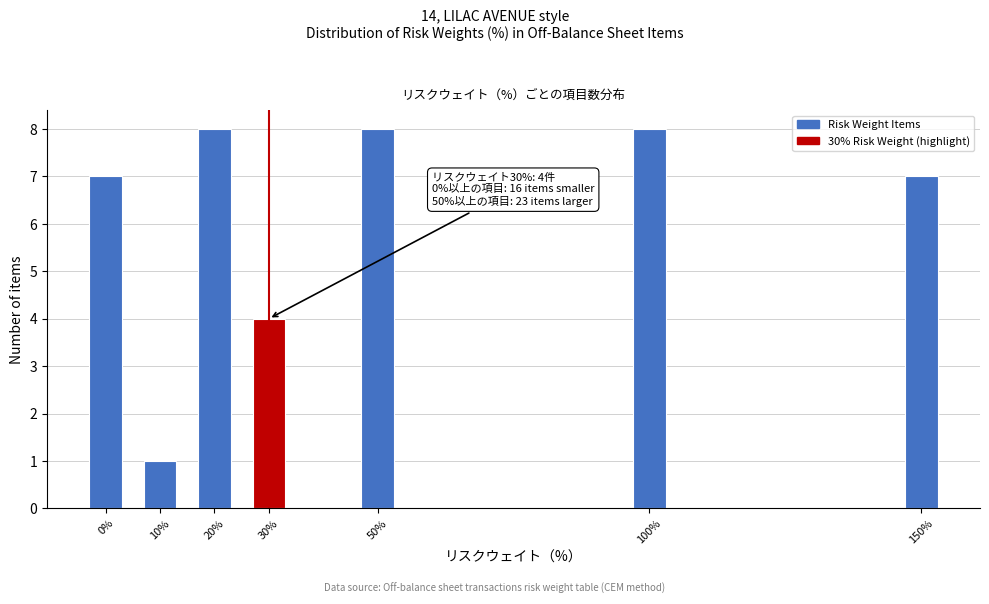

Reading left to right, what are all the values shown in this chart?

7	1	8	4	8	8	7